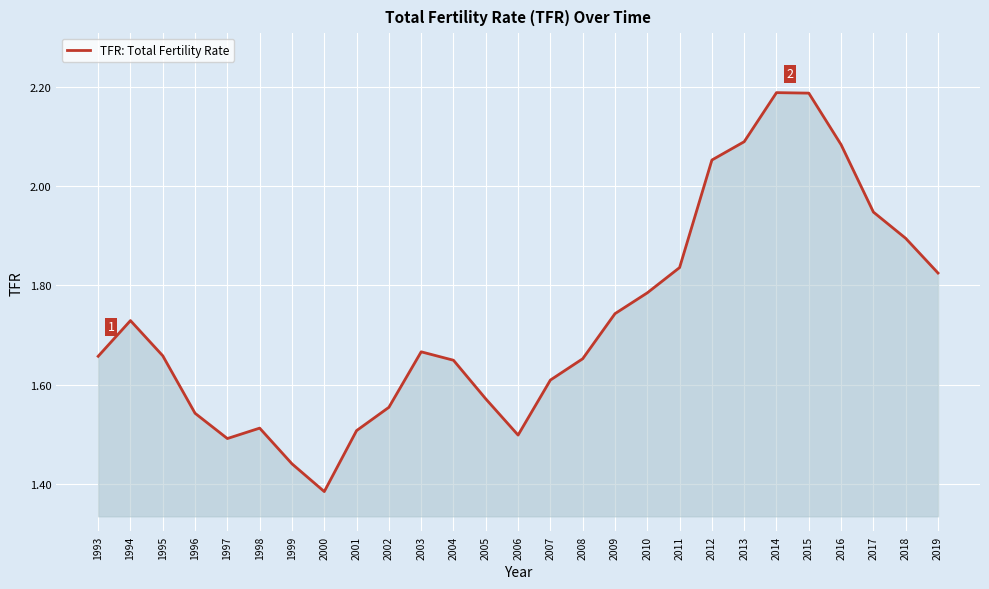

Which has a higher value, 2018 or 2001?

2018